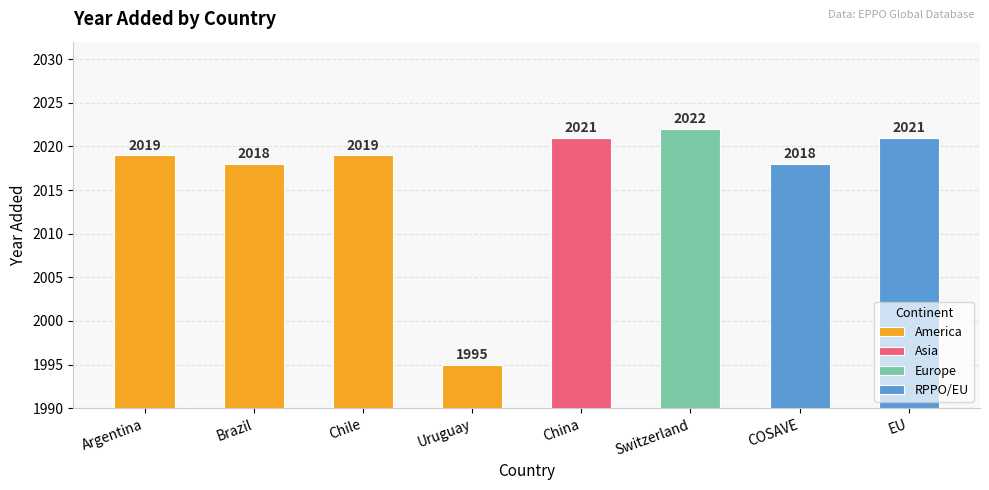

What is the highest value of the Europe series?

2022